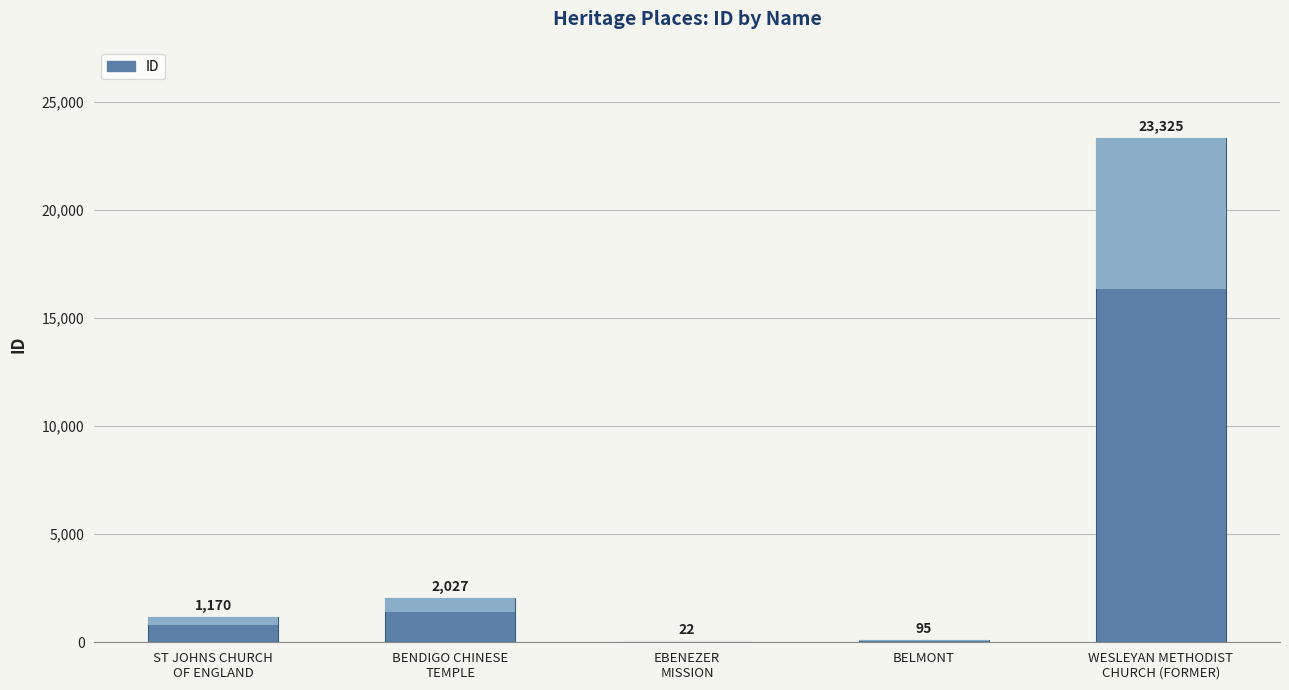

At which label does the data first exceed 1170?

BENDIGO CHINESE
TEMPLE